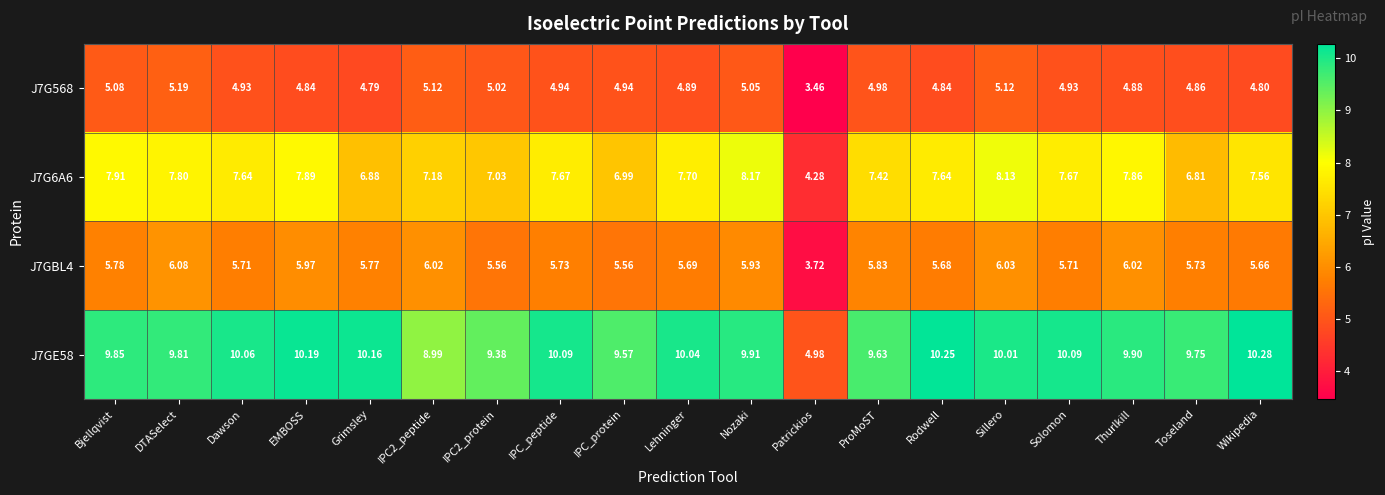

Which category has the highest value across all series?

Wikipedia